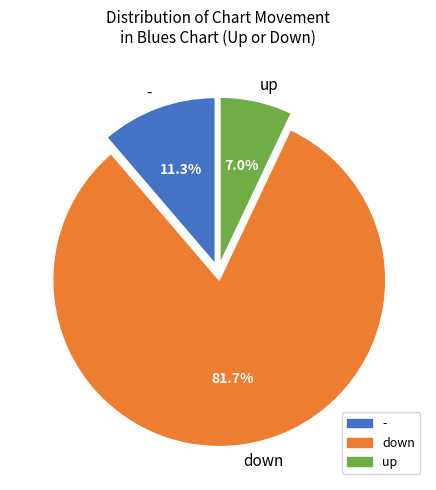

How many slices are in this pie chart?

3